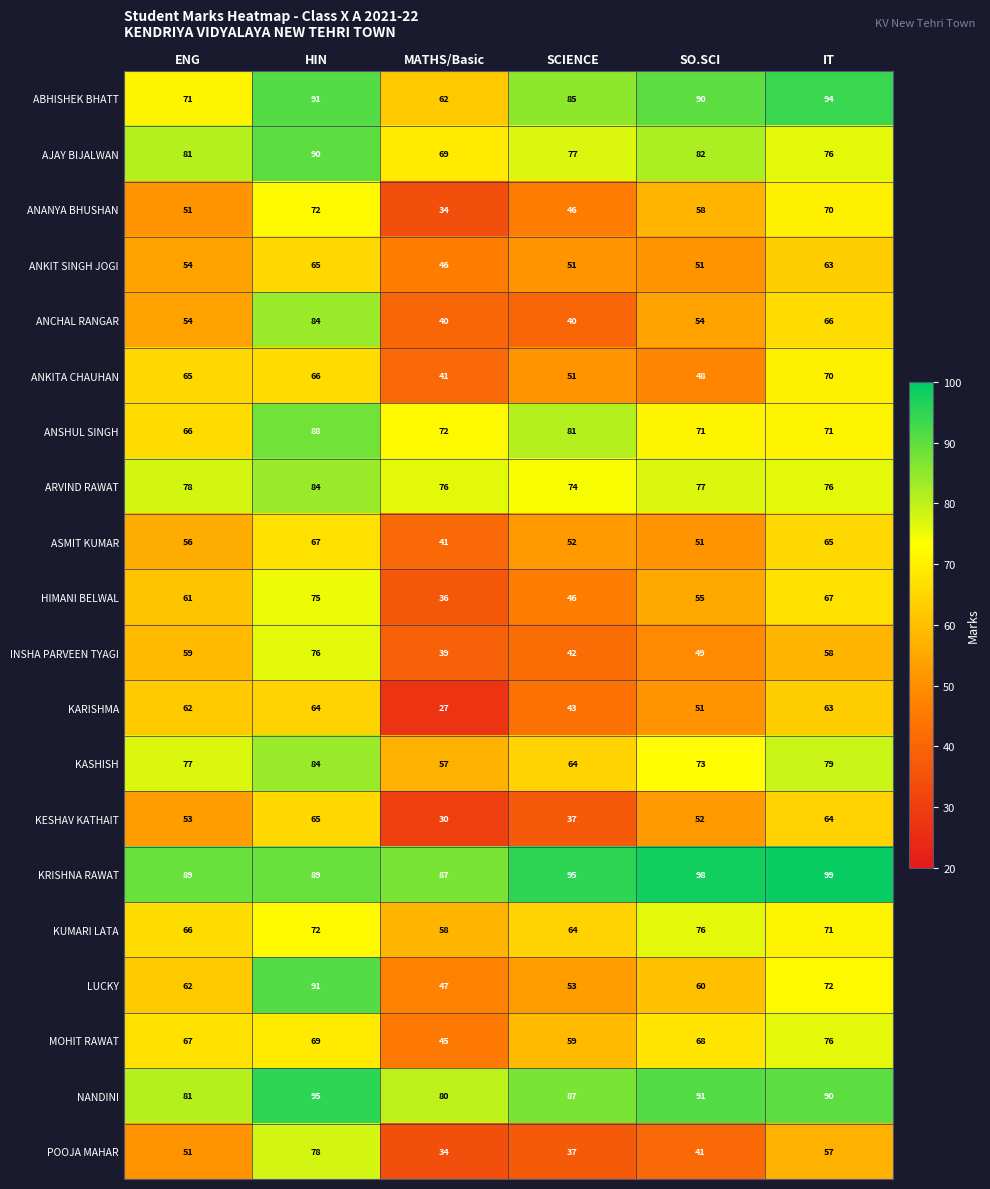

Where is ANCHAL RANGAR nearest to the value 62?

IT